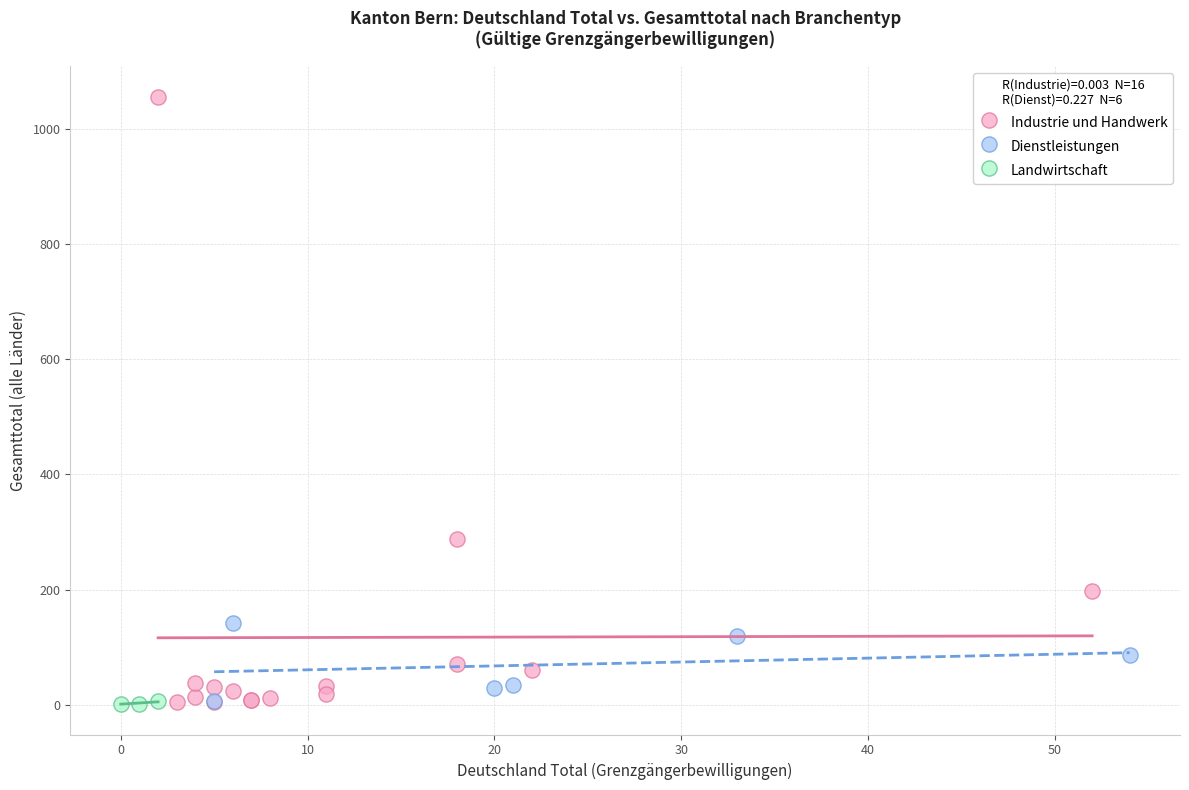

Which series has the largest Y range (max minus min)?

Industrie und Handwerk